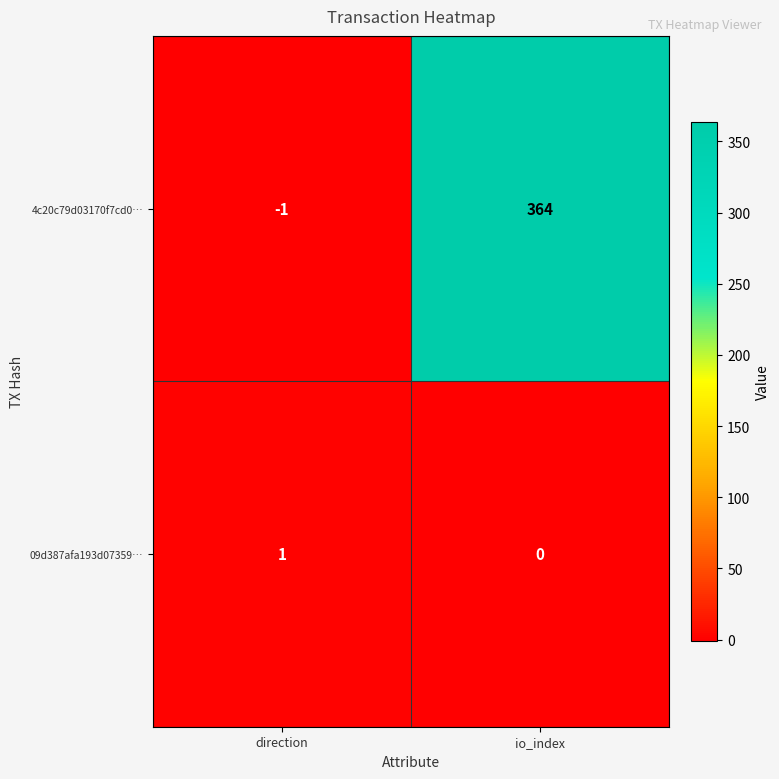

The 4c20c79d03170f7cd0… series shows 128 at io_index. True or false?

False